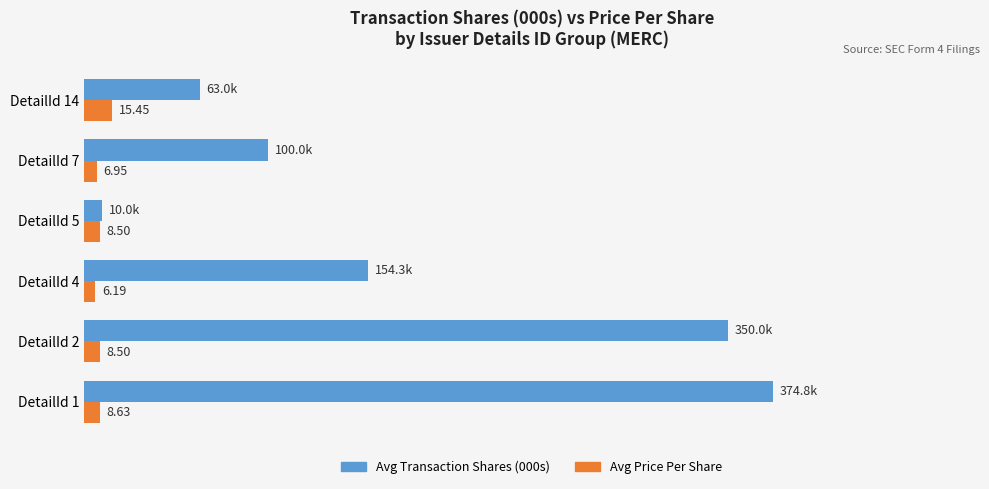

Rank the series at DetailId 14 from highest to lowest value.

Avg Transaction Shares (000s), Avg Price Per Share